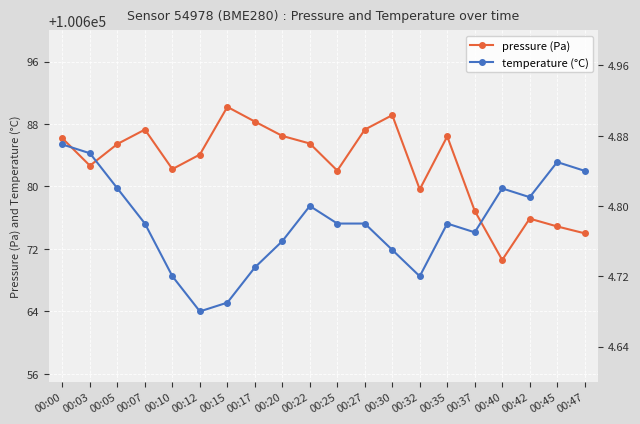

What value does the temperature series have at 00:12?

4.7